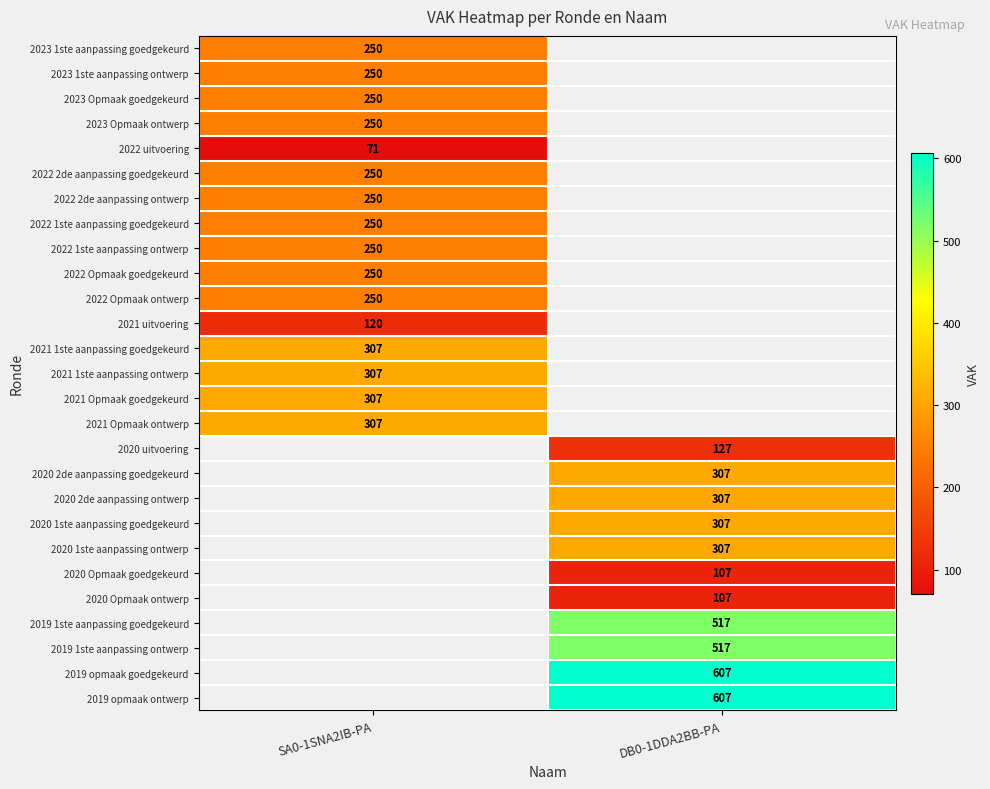

True or false: 2022 Opmaak ontwerp has a value of 101.1 at SA0-1SNA2IB-PA.

False